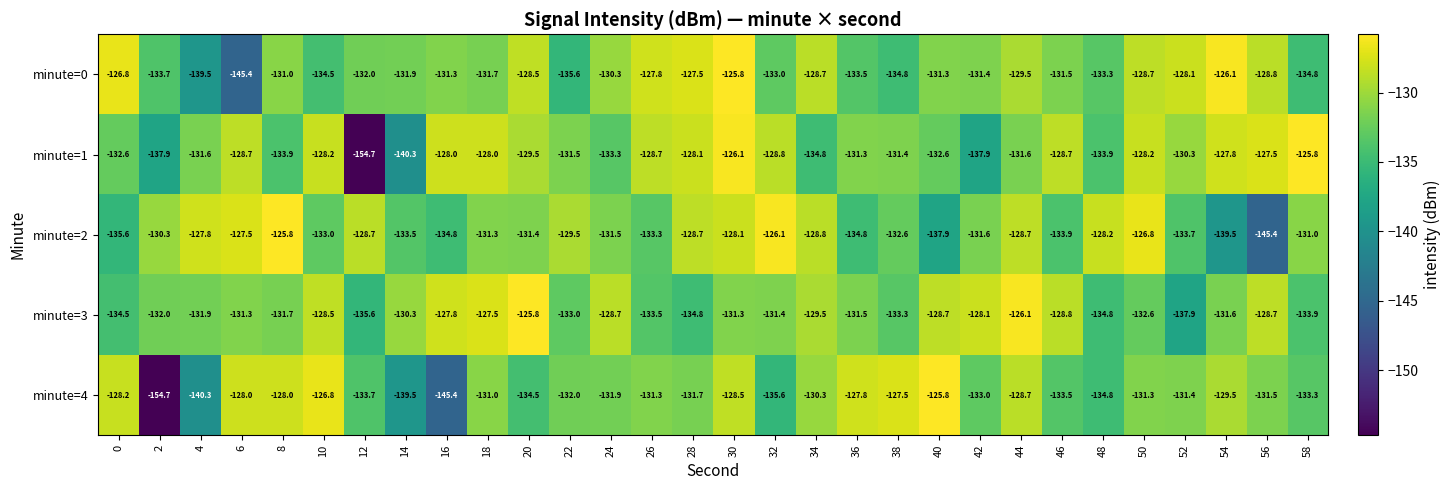

What value does the minute=1 series have at 52?

-130.3